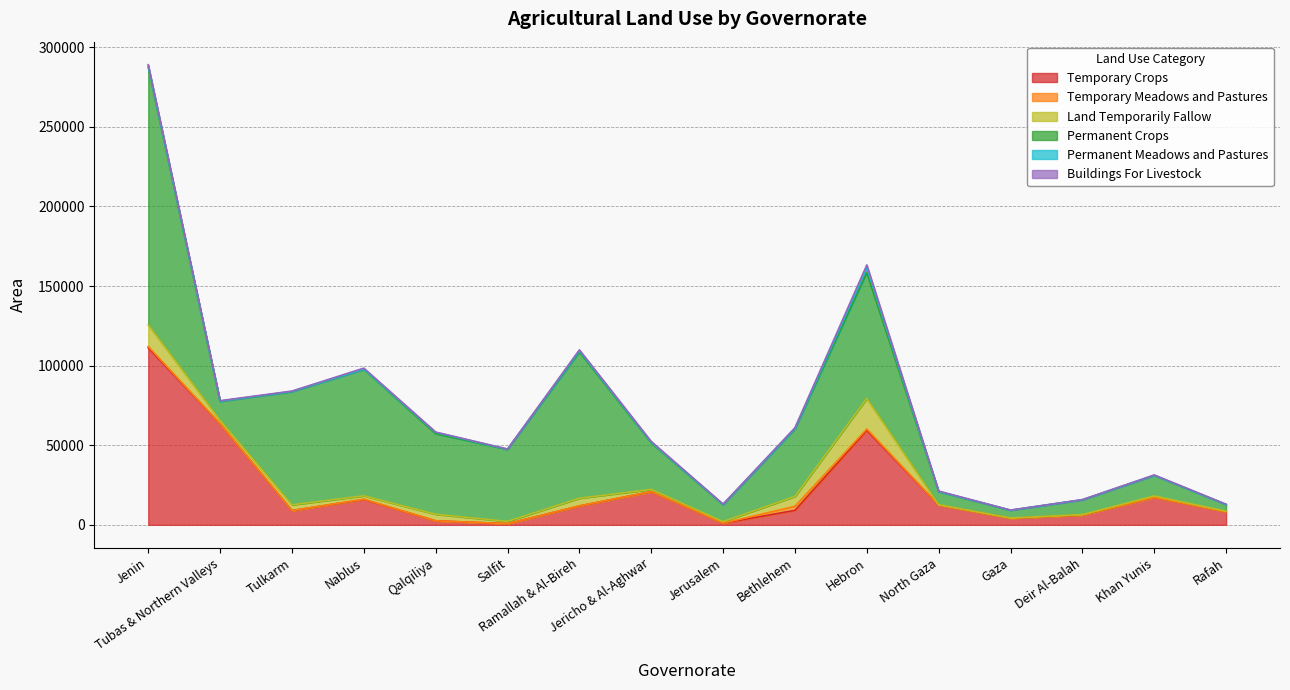

True or false: Temporary Crops and Temporary Meadows and Pastures cross at least once.

False